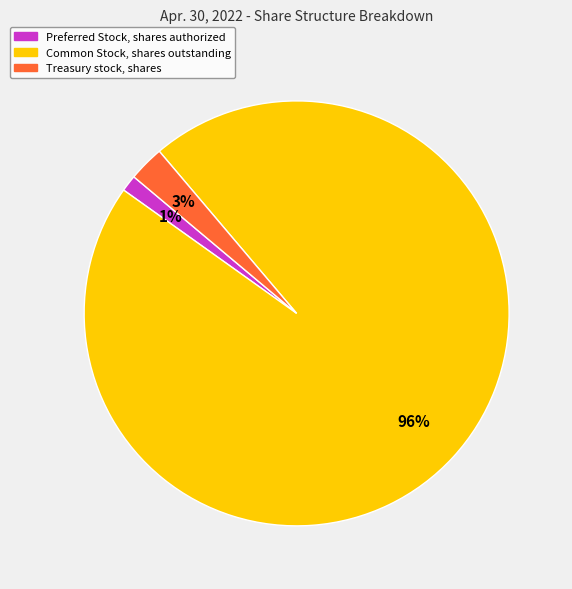

To the nearest percent, what is the difference between the largest and smallest slice percentages?

95%